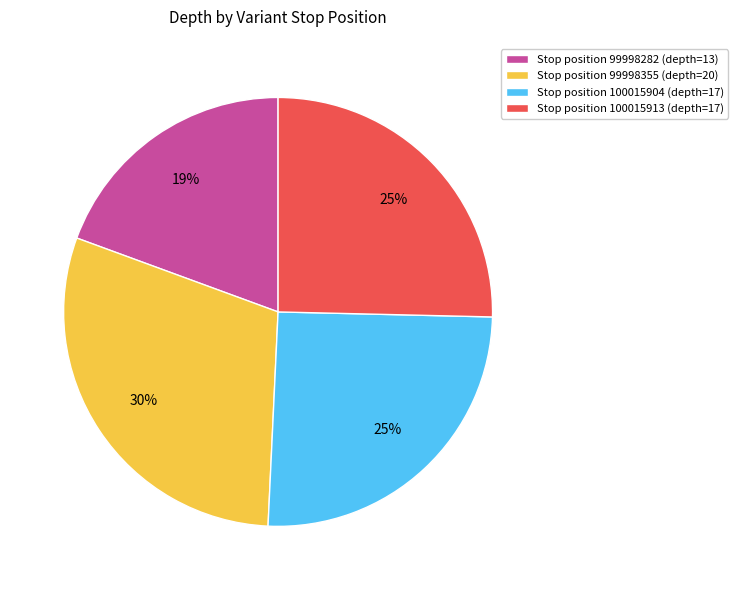

Does any single category account for the majority?

No